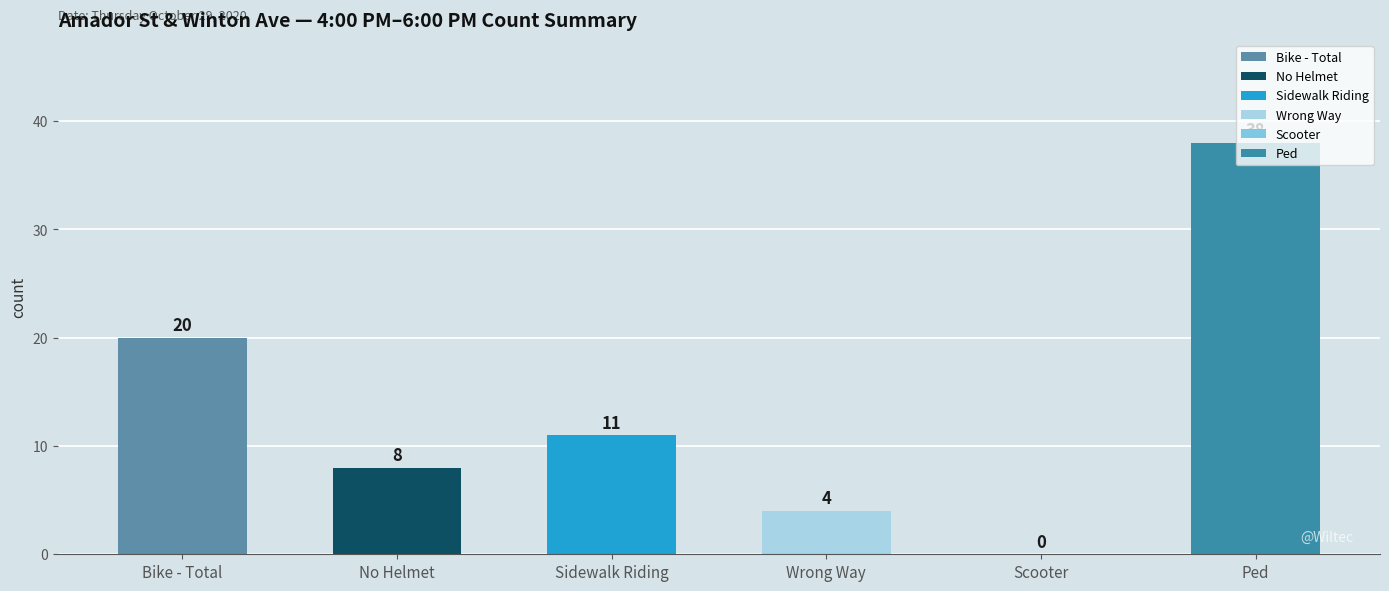

Is the value of Bike - Total at Scooter greater than the value of Sidewalk Riding at Ped?

No